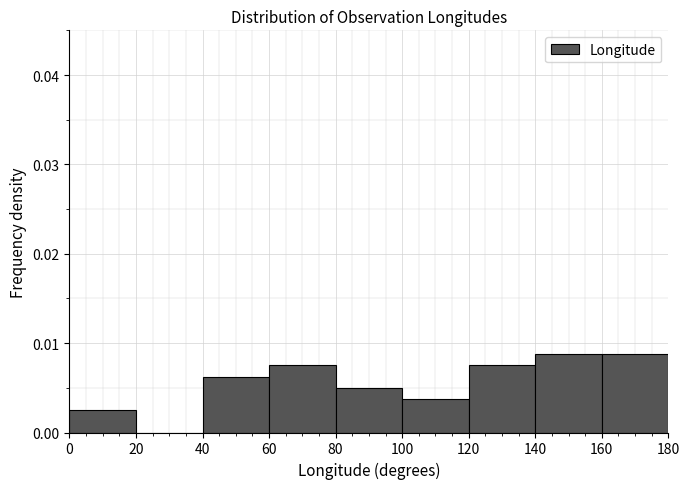

How tall is the bar that spans 120 to 140 on the x-axis? The values are not printed on the chart, so give them approximately, as read against the axis.

0.008